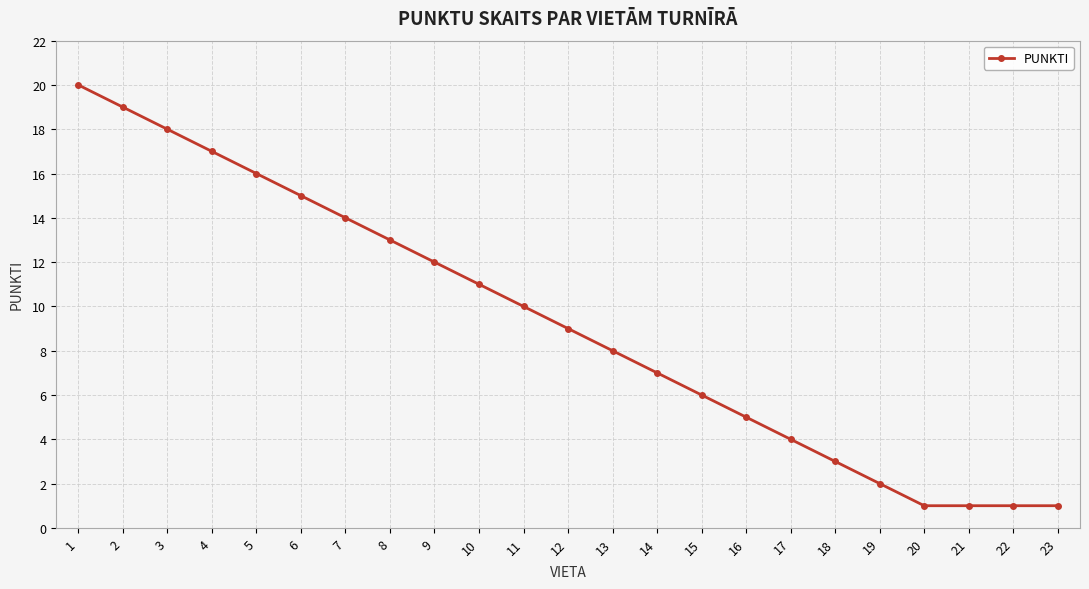

Count the number of categories in the chart.

23